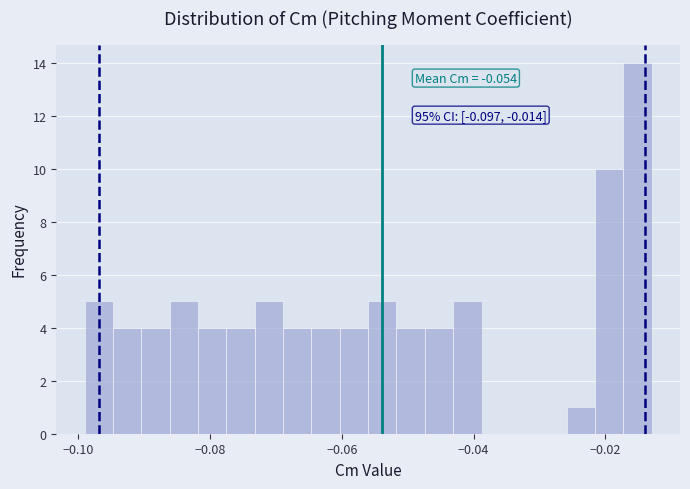

Around what value on the x-axis is the tallest bar? Give the approximate position of its centre, as read against the axis.

-0.016